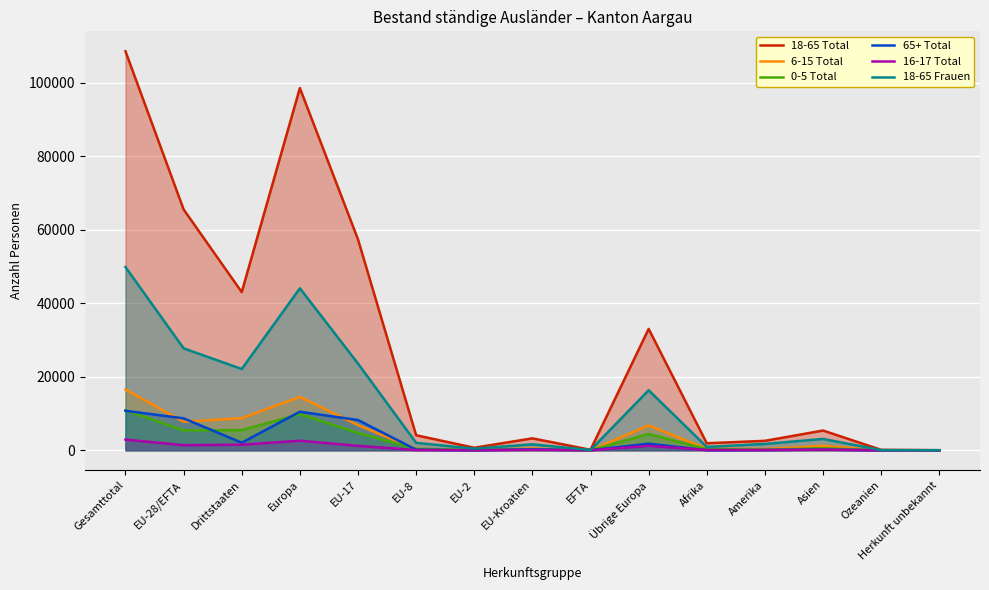

What is the lowest value of the 16-17 Total series?

1